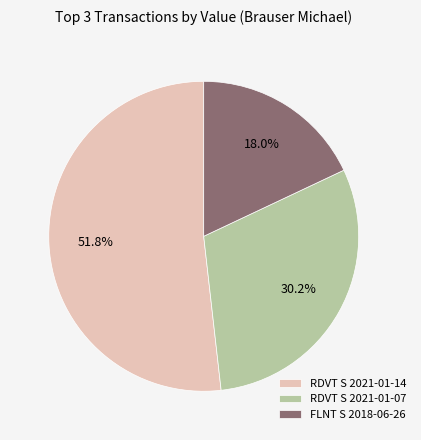

Combined, do FLNT S 2018-06-26 and RDVT S 2021-01-07 account for over 50%?

No